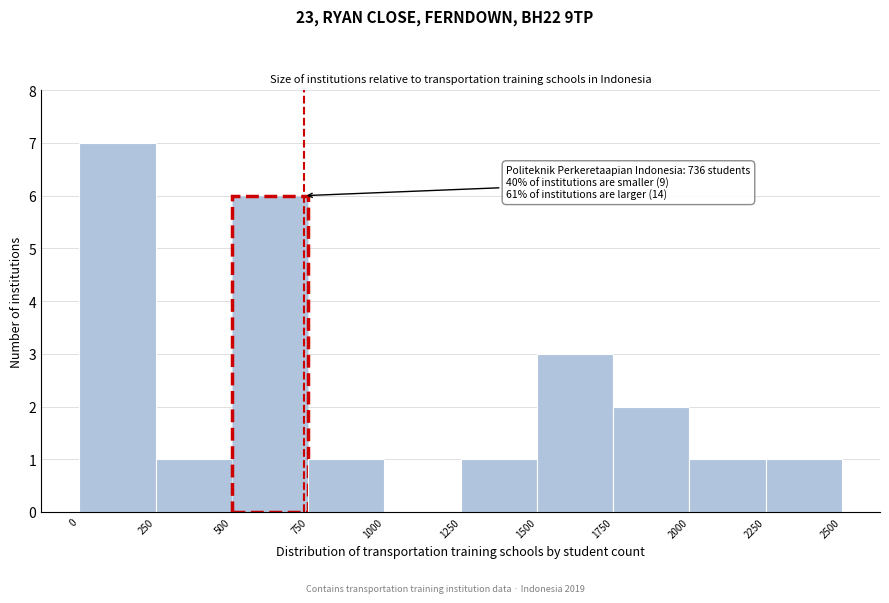

Which range on the x-axis has the tallest bar?

0 to 250